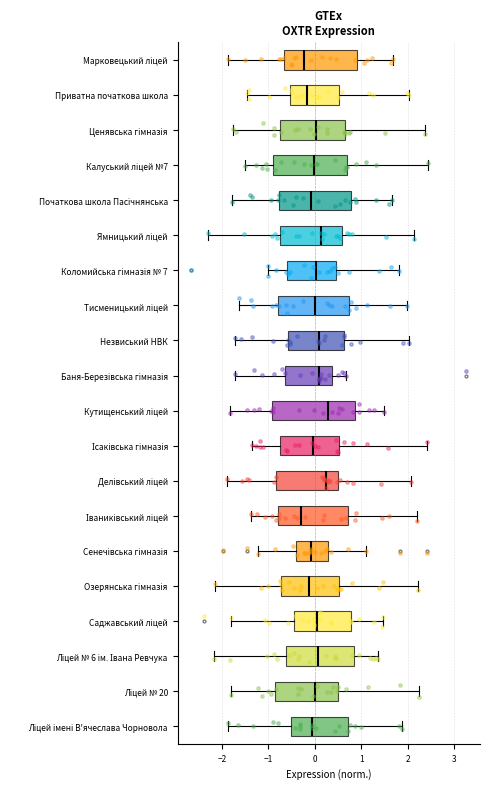

Where does the median line of the box for Озерянська гімназія sit on the x-axis? The values are not printed on the chart, so give them approximately, as read against the axis.

-0.1